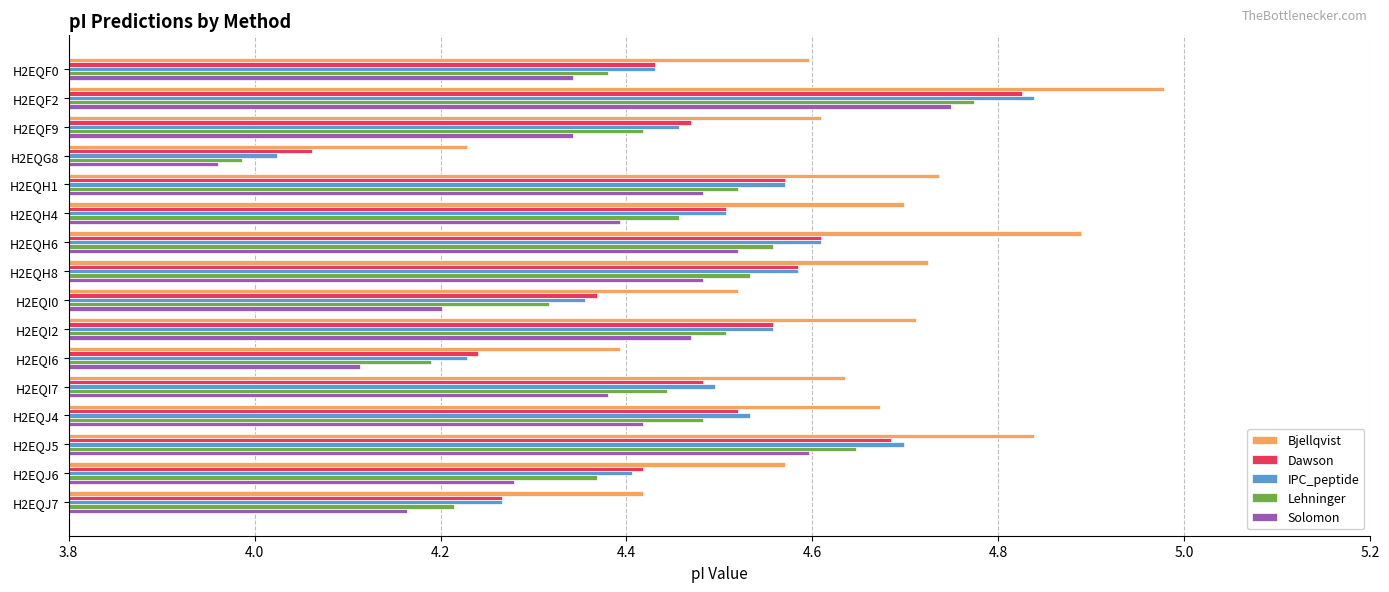

At which category is the sum across all series the highest?

H2EQF2